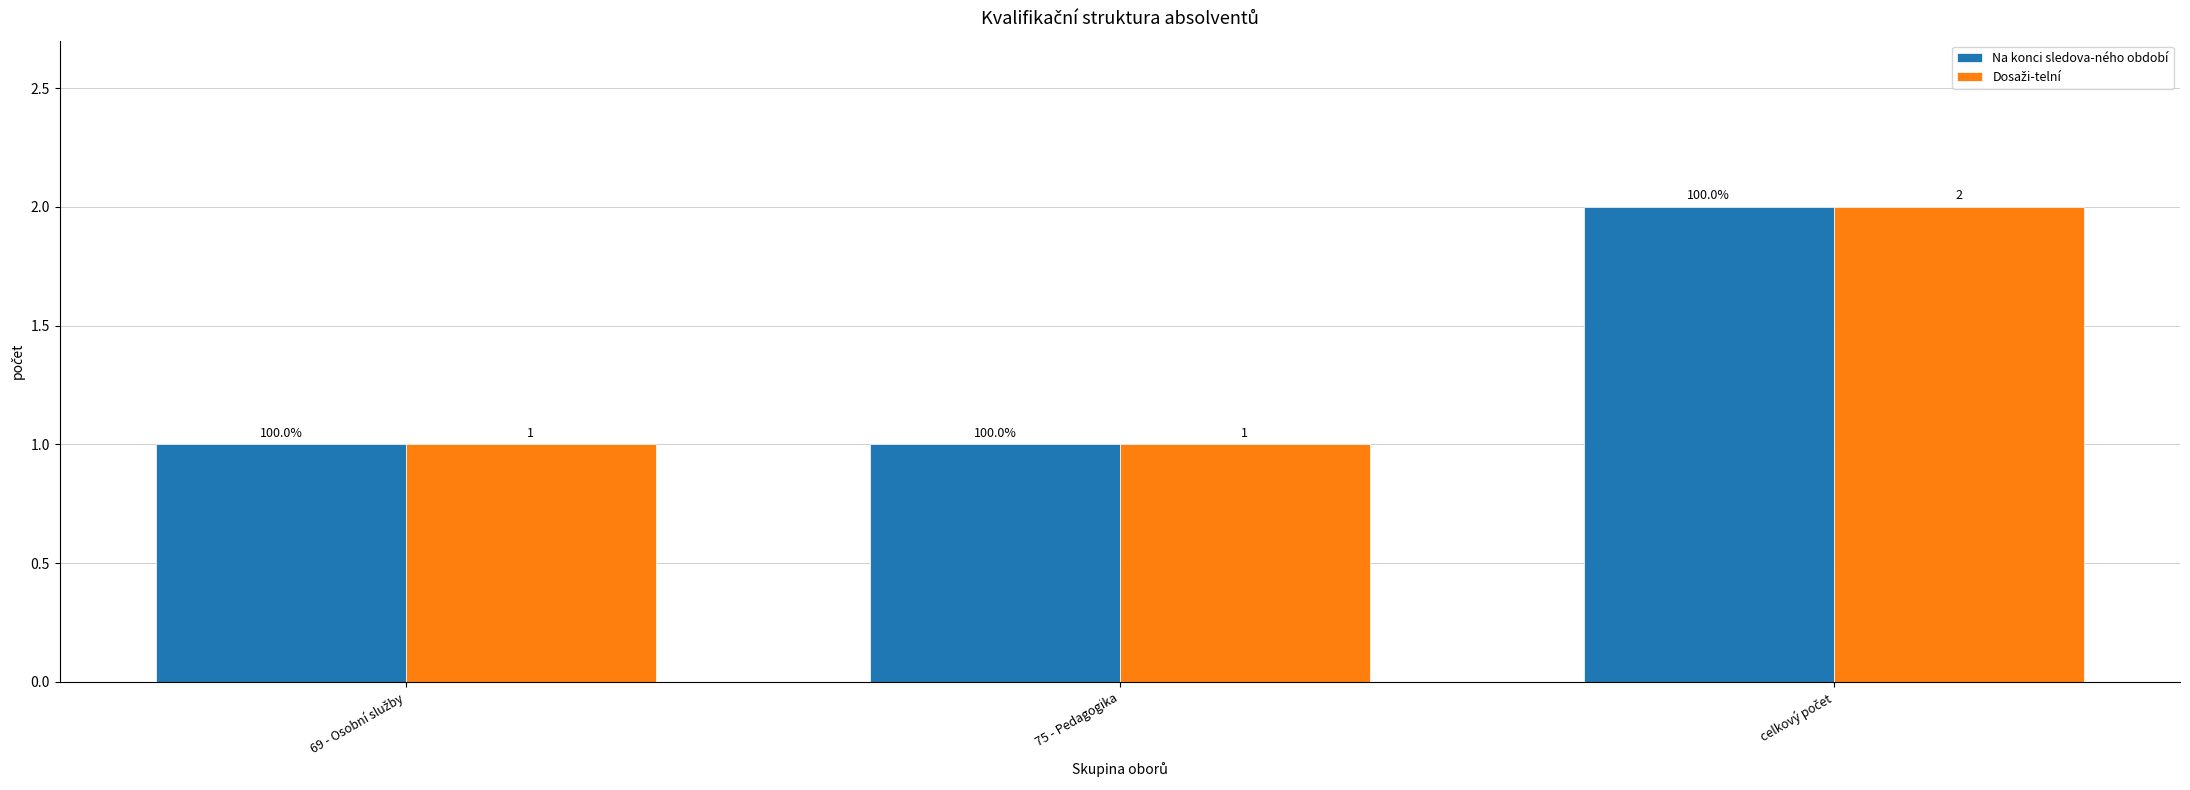

Is it true that Na konci sledova-ného období equals 0 at 75 - Pedagogika?

False